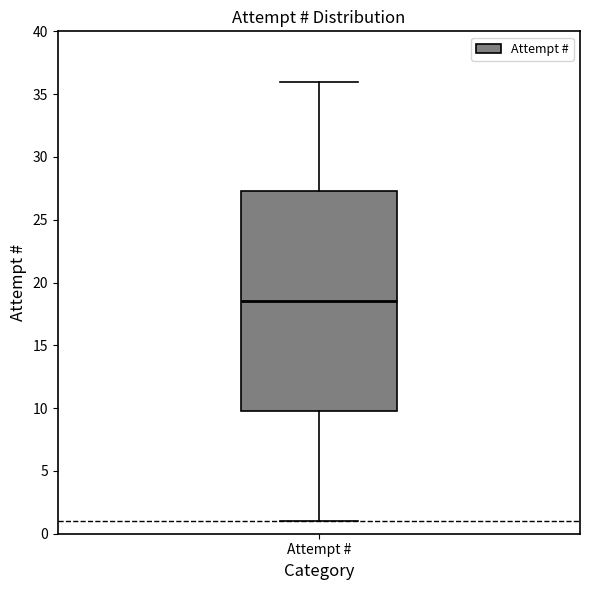

Transcribe this box plot: give where the median line is, the range the box spans, and where the two whiskers end, as read against the y-axis. The values are not printed on the chart, so give them approximately, as read against the axis.

median 18.5, box 10.0 to 27.5, whiskers 1.0 to 36.0